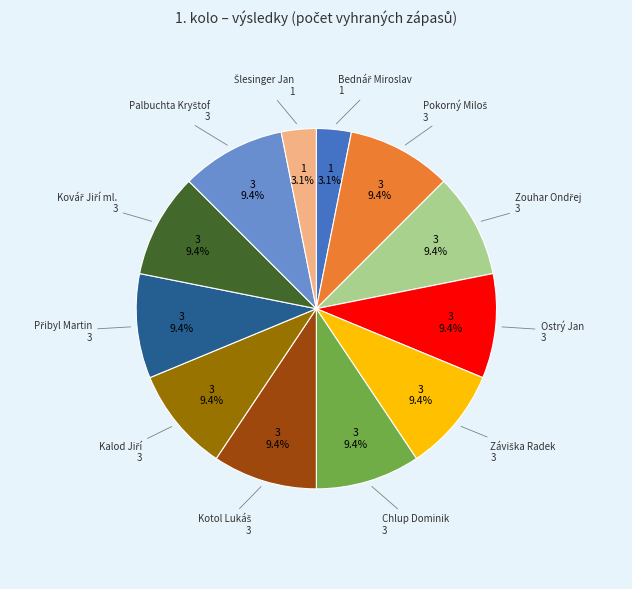

Does any single category account for the majority?

No